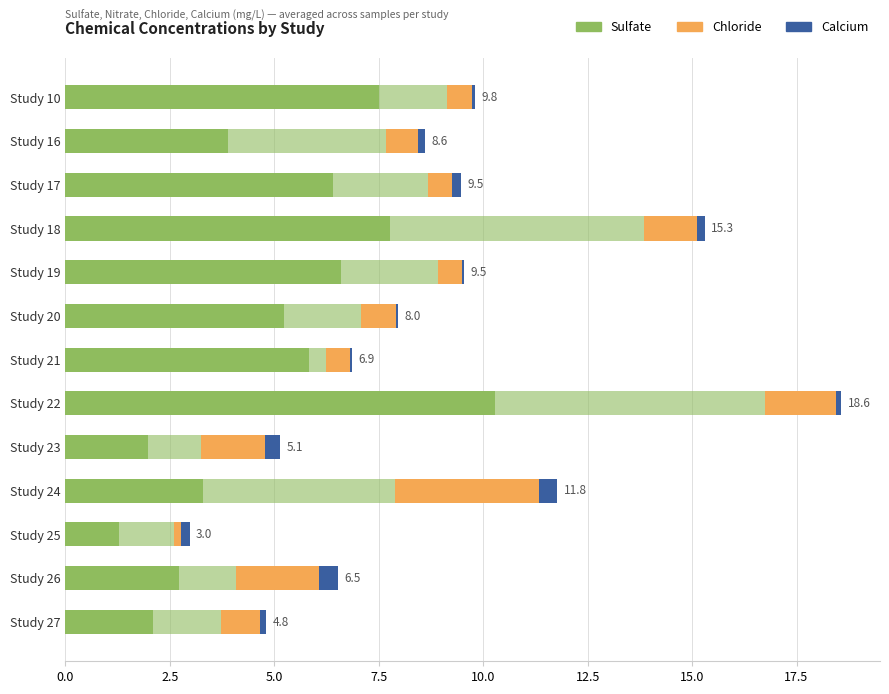

Reading left to right, list all the values displayed in this chart.

Sulfate (mg/L): 7.5	3.9	6.4	7.8	6.6	5.2	5.8	10.3	2.0	3.3	1.3	2.7	2.1
Nitrate (mg/L): 1.6	3.8	2.3	6.1	2.3	1.8	0.4	6.5	1.3	4.6	1.3	1.4	1.6
Chloride (mg/L): 0.6	0.8	0.6	1.3	0.6	0.8	0.6	1.7	1.5	3.5	0.2	2.0	0.9
Calcium (mg/L): 0.1	0.2	0.2	0.2	0.1	0.0	0.0	0.1	0.4	0.4	0.2	0.5	0.2